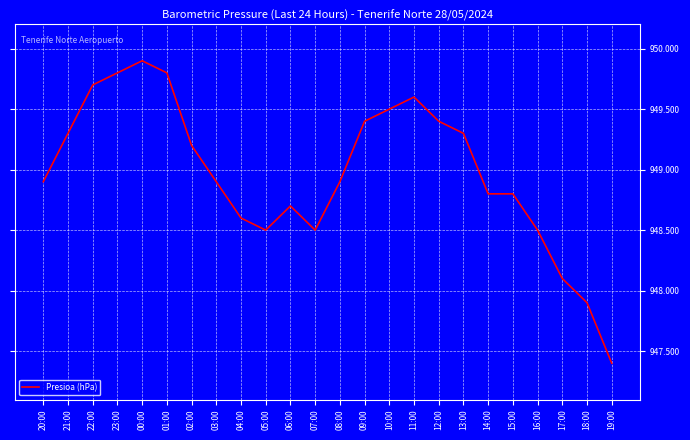

What is the maximum value shown in the chart?

949.9